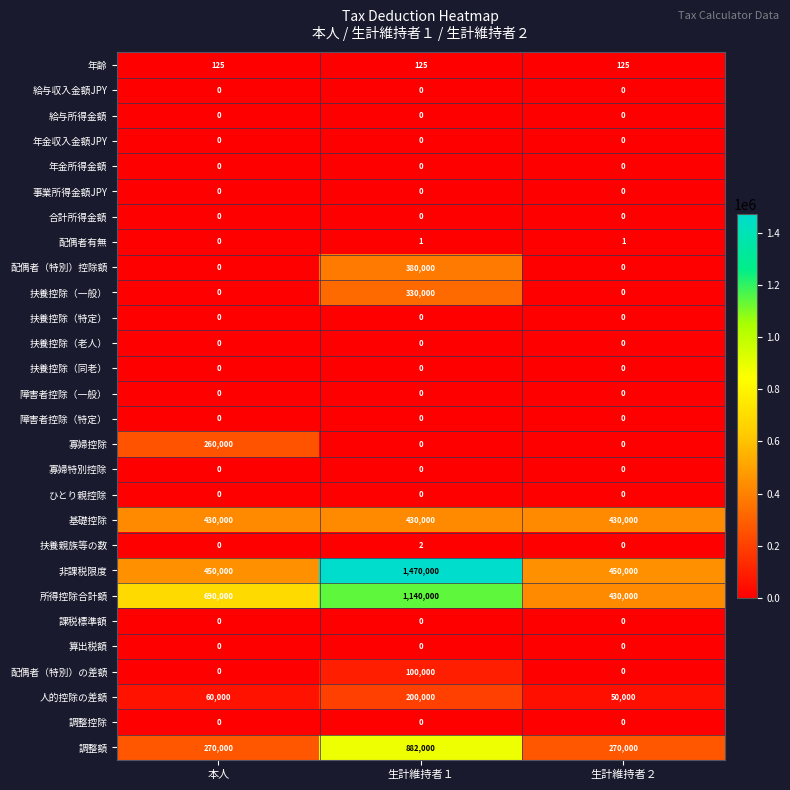

Which series has the widest spread of values?

非課税限度